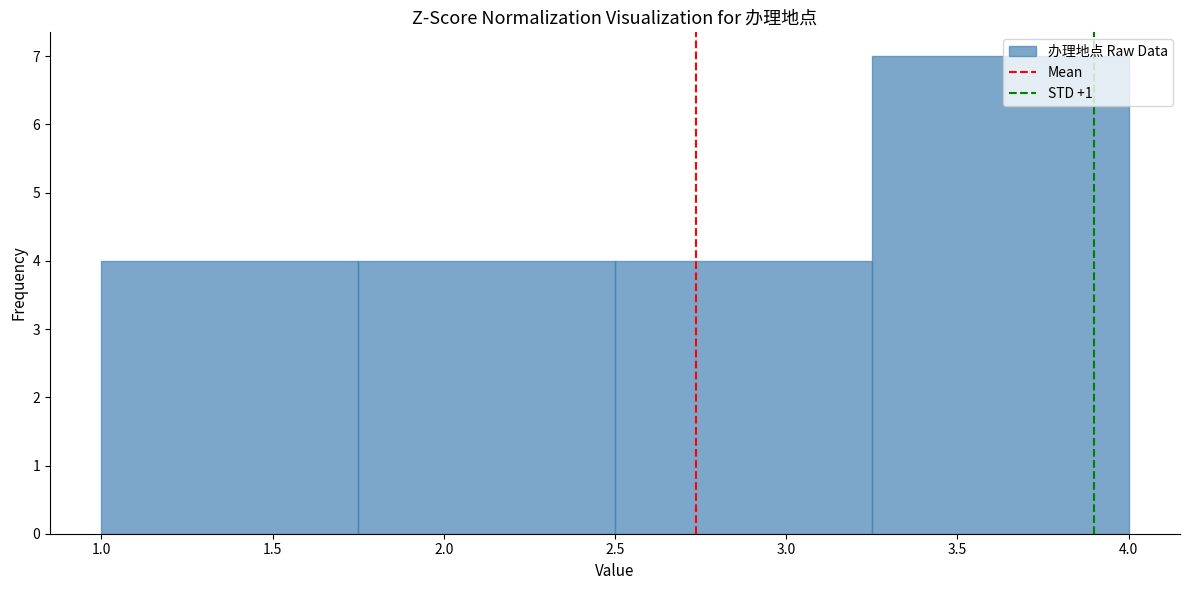

Reading left to right, transcribe this chart: for each bar, give the range it covers on the x-axis and its height. The values are not printed on the chart, so give them approximately, as read against the axis.

1.00 to 1.75: 4
1.75 to 2.50: 4
2.50 to 3.25: 4
3.25 to 4.00: 7